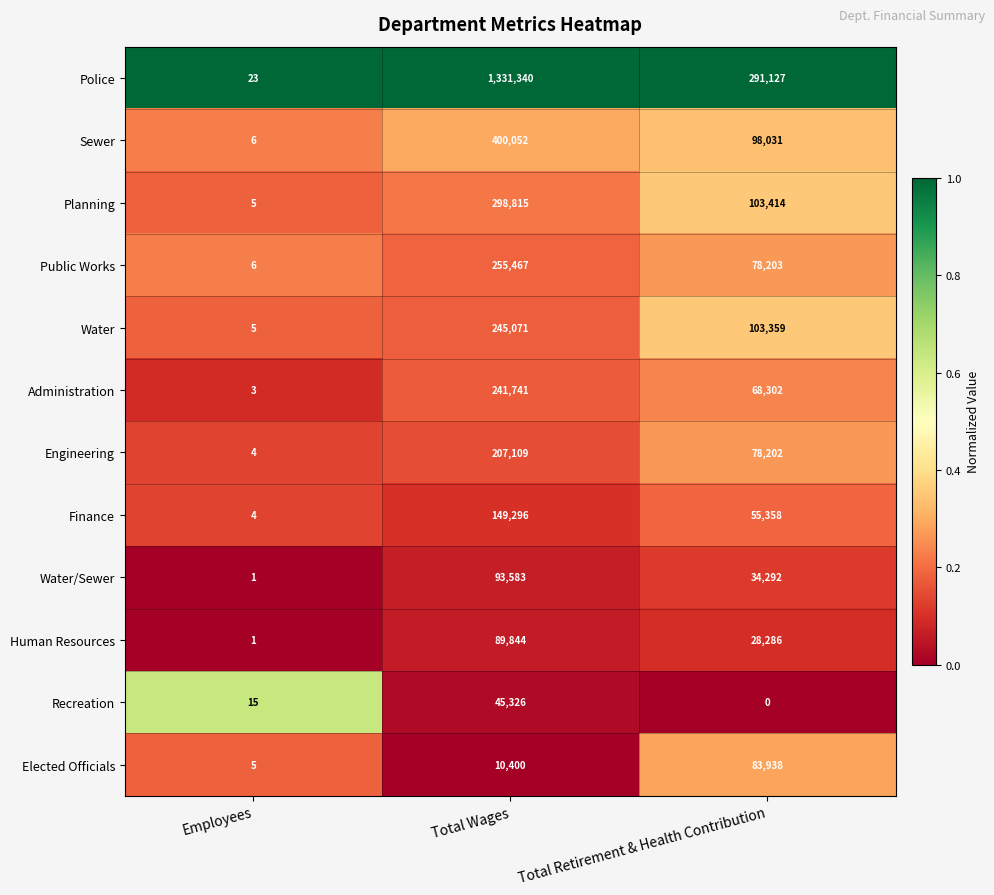

Rank the series at Total Wages from highest to lowest value.

Police, Sewer, Planning, Public Works, Water, Administration, Engineering, Finance, Water/Sewer, Human Resources, Recreation, Elected Officials